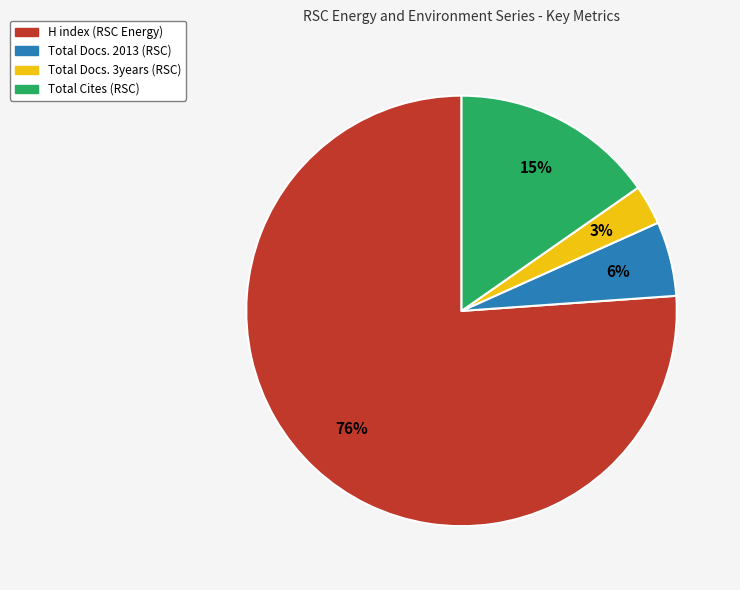

To the nearest percent, what is the difference between the largest and smallest slice percentages?

73%